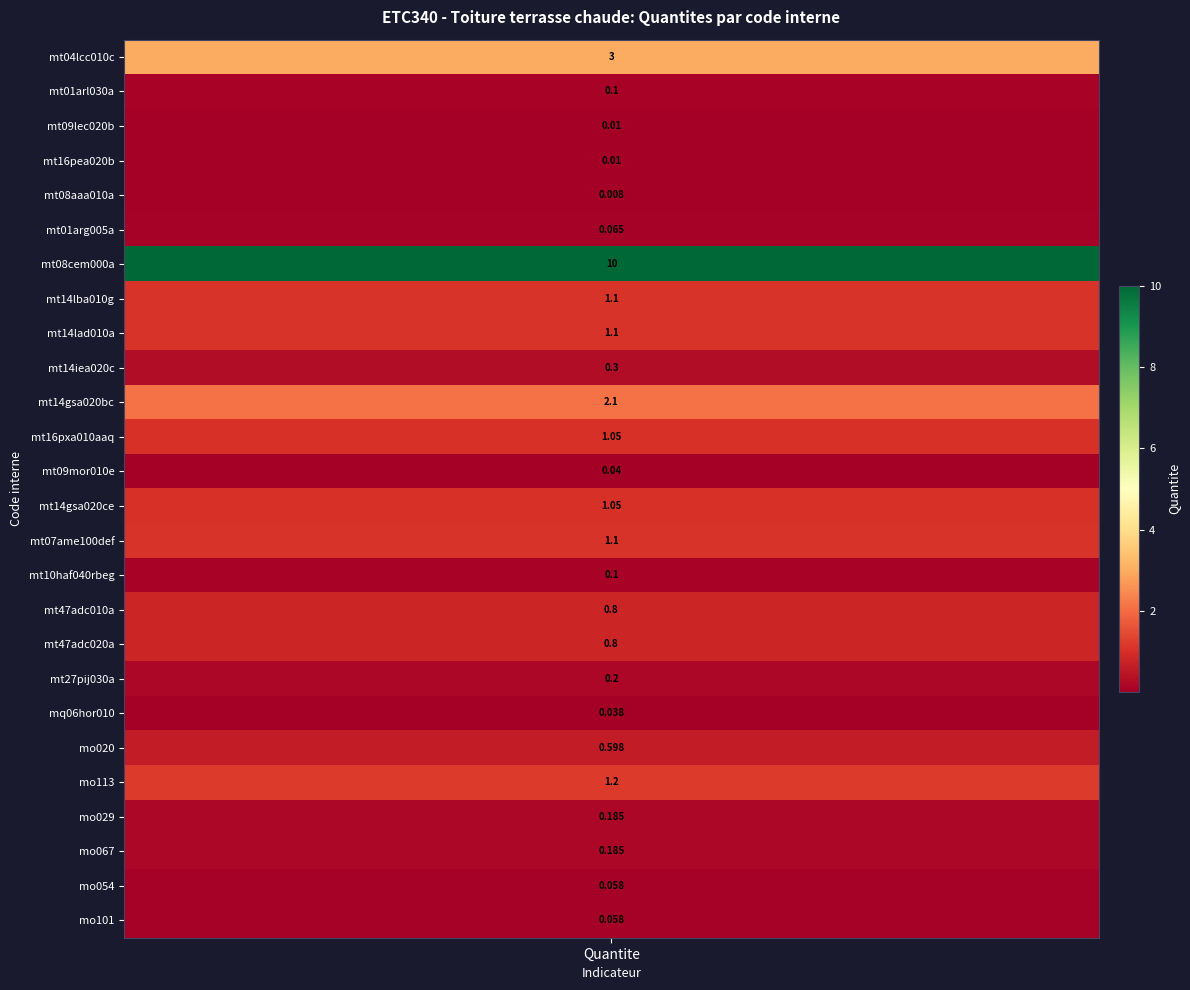

Rank the categories by value from highest to lowest.

mt08cem000a, mt04lcc010c, mt14gsa020bc, mo113, mt14lba010g, mt14lad010a, mt07ame100def, mt16pxa010aaq, mt14gsa020ce, mt47adc010a, mt47adc020a, mo020, mt14iea020c, mt27pij030a, mo029, mo067, mt01arl030a, mt10haf040rbeg, mt01arg005a, mo054, mo101, mt09mor010e, mq06hor010, mt09lec020b, mt16pea020b, mt08aaa010a